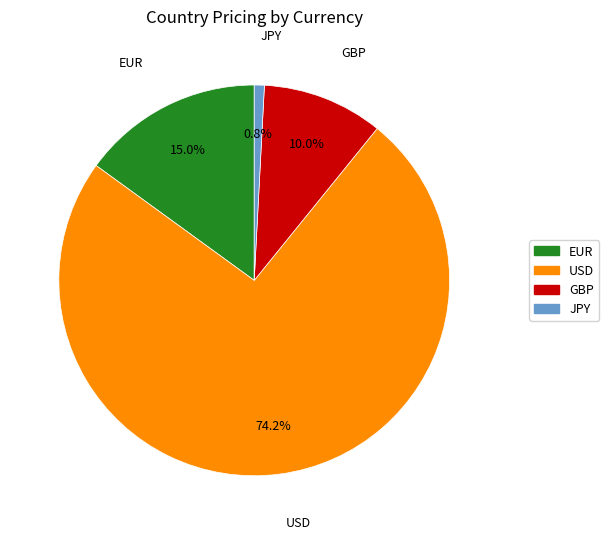

Rank the categories by value from lowest to highest.

JPY, GBP, EUR, USD